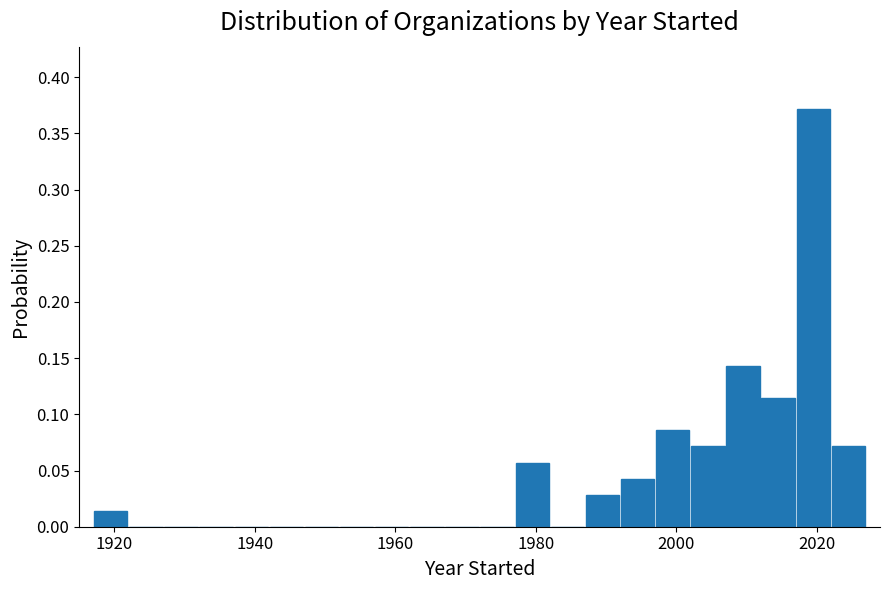

Around what value on the x-axis is the tallest bar? Give the approximate position of its centre, as read against the axis.

2020